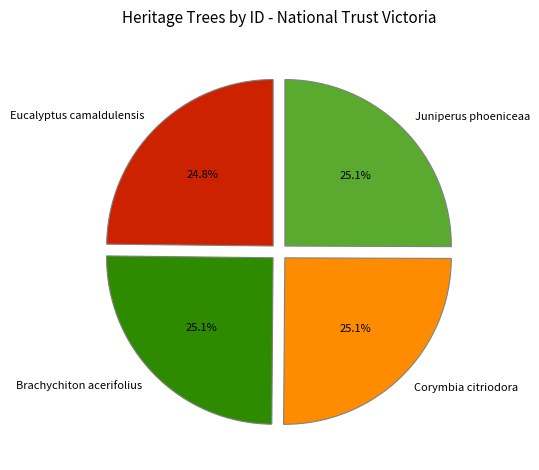

What is the ratio of the value at Juniperus phoeniceaa to the value at Eucalyptus camaldulensis?

1.0